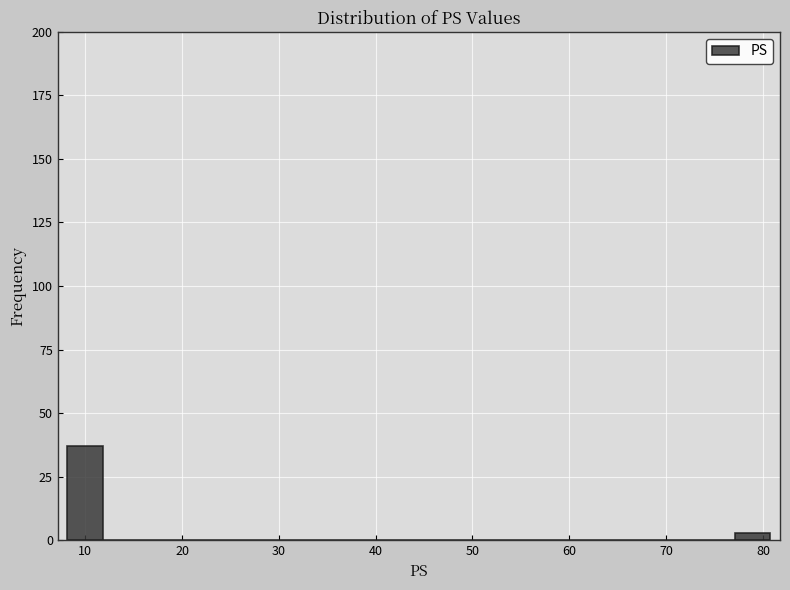

Around what value on the x-axis is the tallest bar? Give the approximate position of its centre, as read against the axis.

10